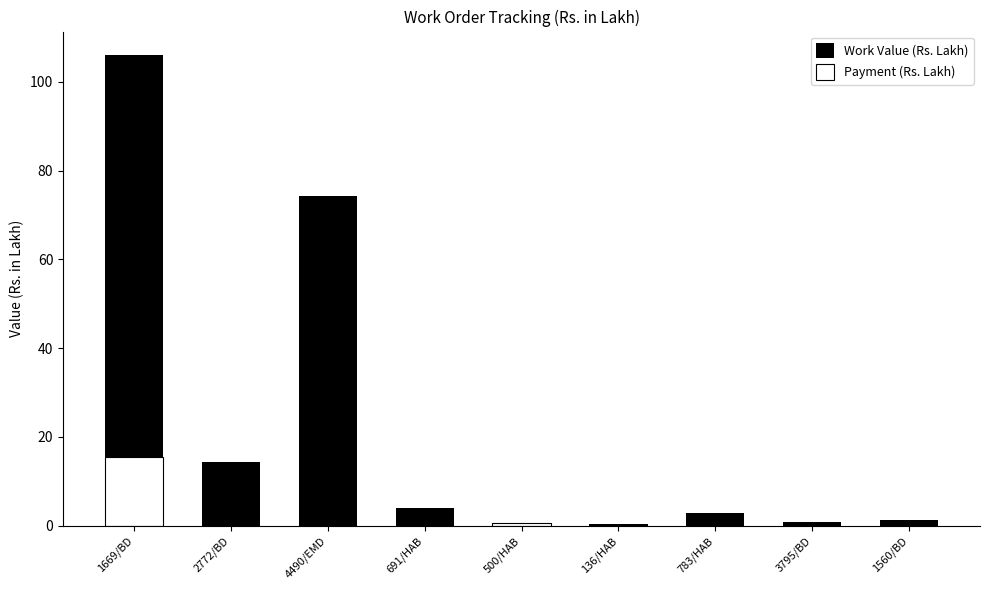

At which category does the chart reach its minimum across all series?

2772/BD